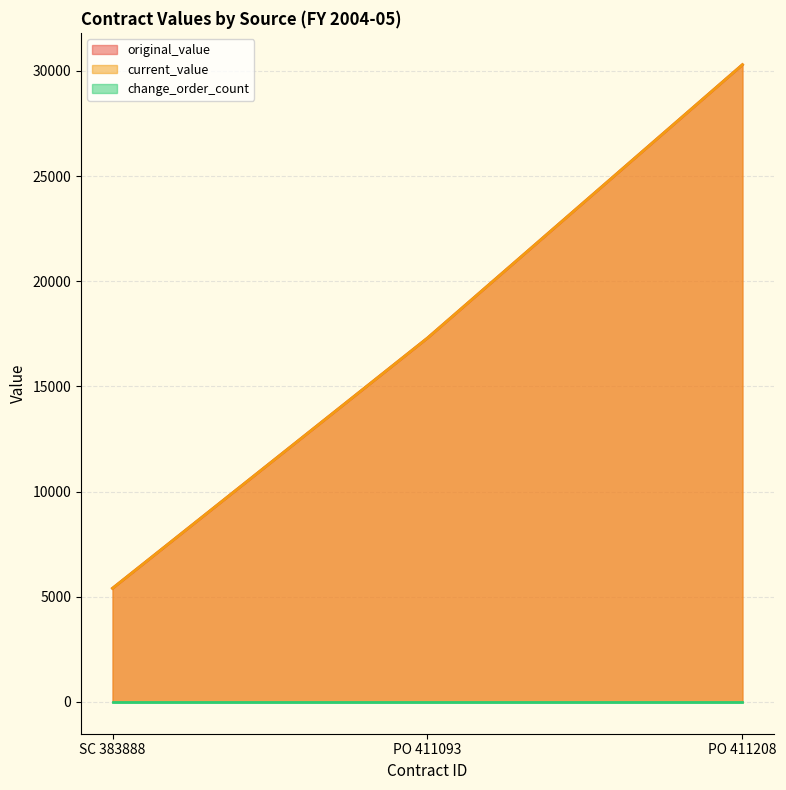

What is the minimum value for current_value?

5400